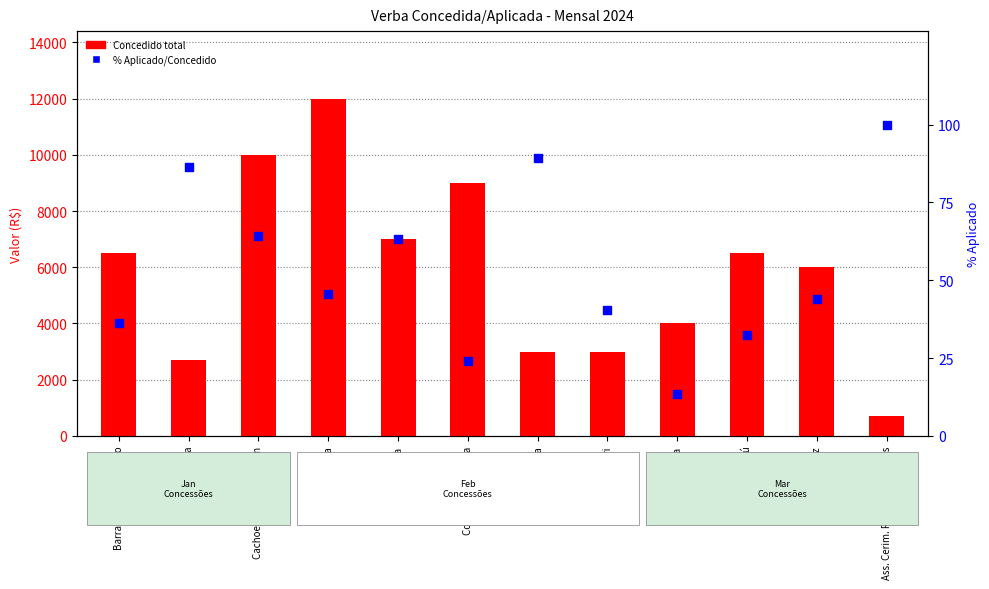

Which series has the largest total across all categories?

Concedido total